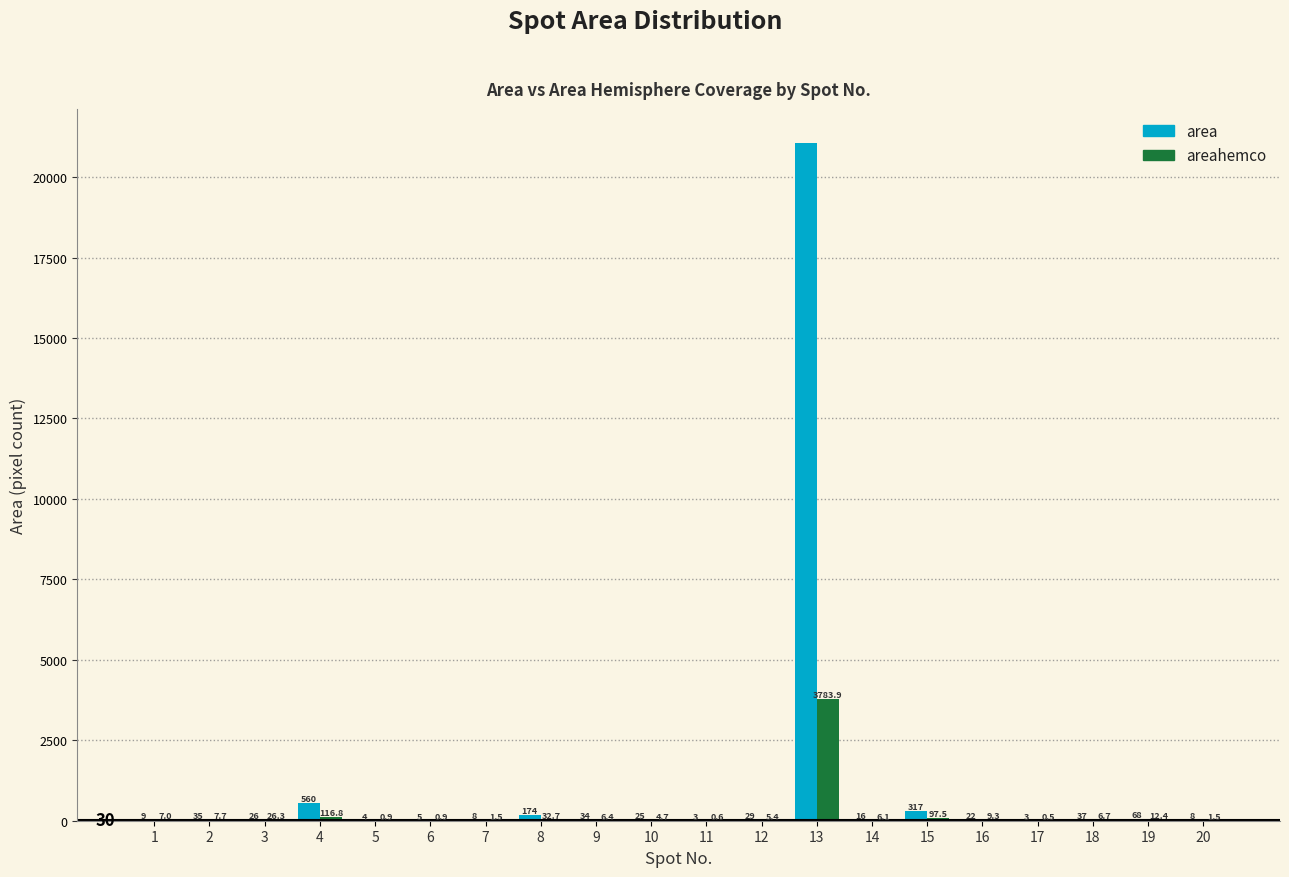

True or false: areahemco has a value of 12.4 at 19.

True